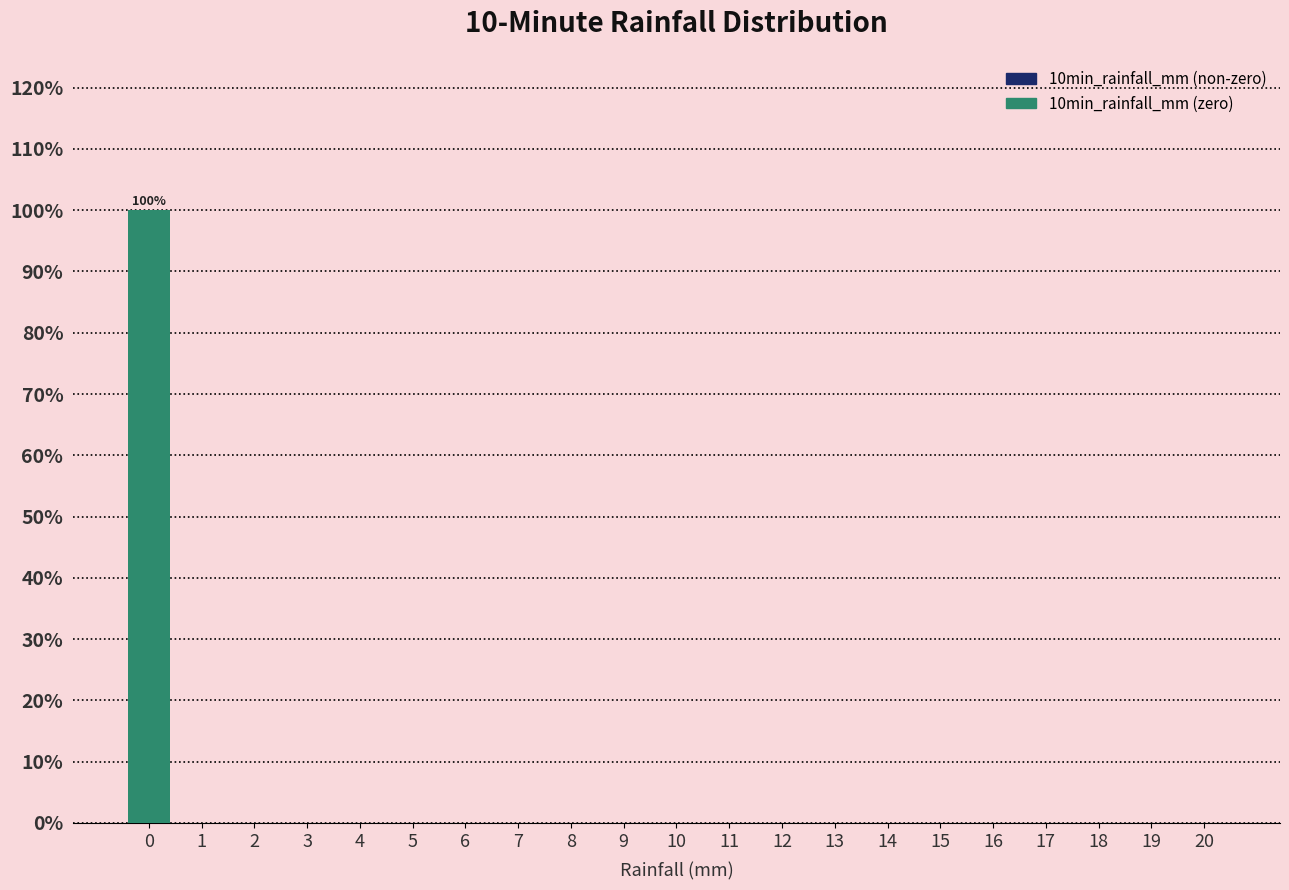

Reading right to left, transcribe all the data shown in this chart.

20=0	19=0	18=0	17=0	16=0	15=0	14=0	13=0	12=0	11=0	10=0	9=0	8=0	7=0	6=0	5=0	4=0	3=0	2=0	1=0	0=100